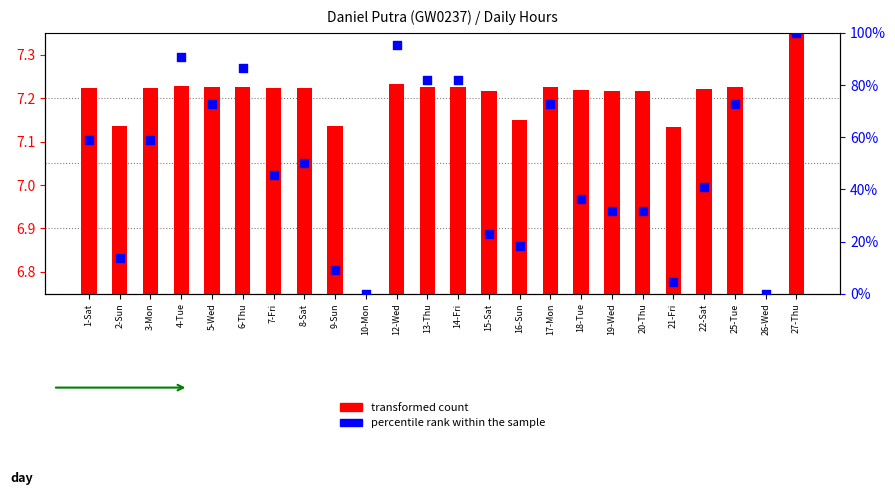

Which series has the widest spread of Y values?

percentile rank within the sample